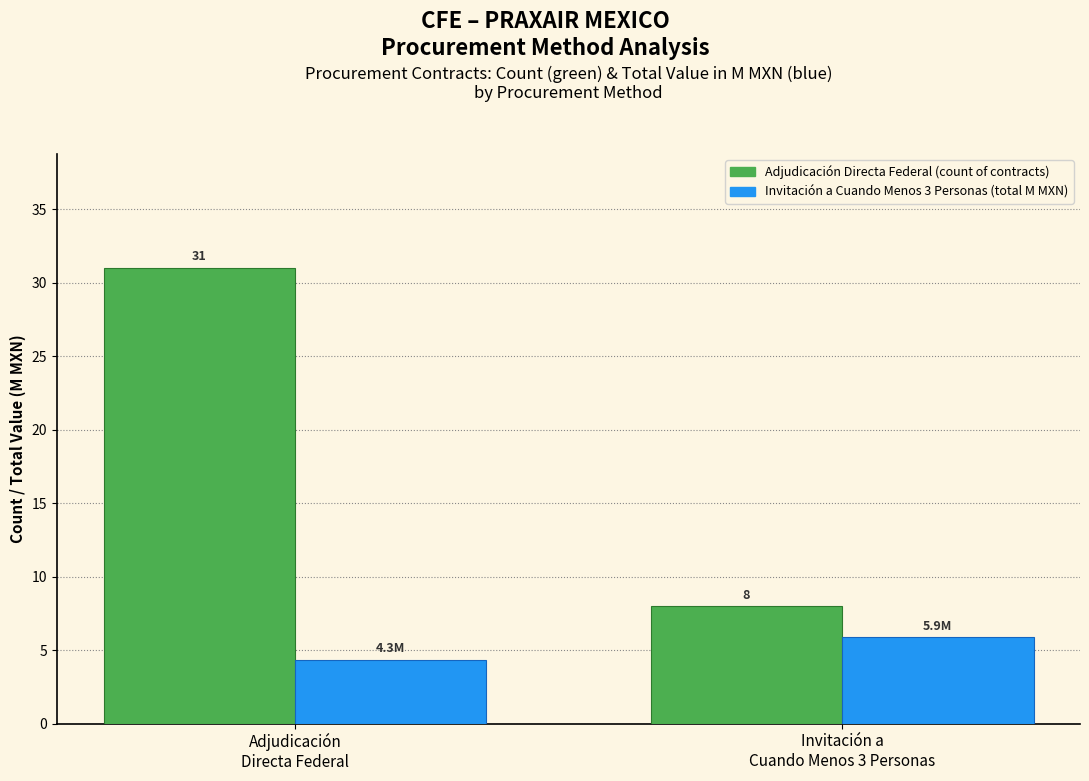

How many categories are shown in the chart?

2